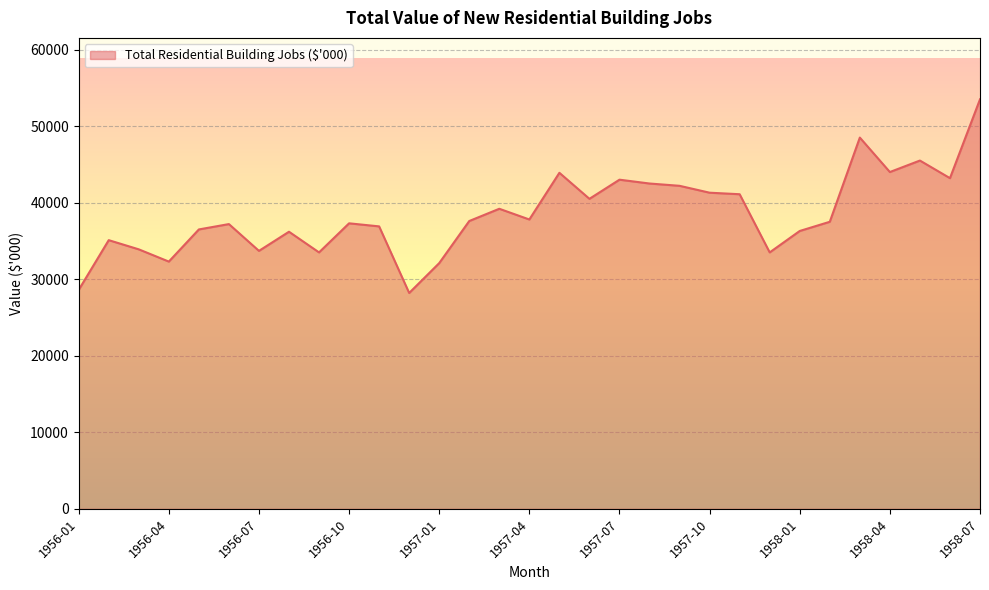

What is the difference between the maximum and minimum values?

25300